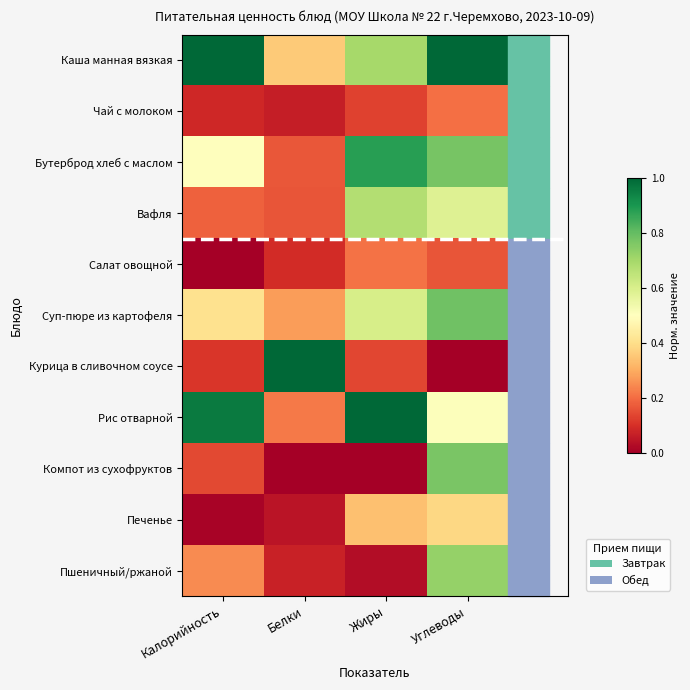

Reading left to right, what are all the values shown in this chart?

Каша манная вязкая: Калорийность=1.0	Белки=0.4	Жиры=0.7	Углеводы=1.0
Чай с молоком: Калорийность=0.1	Белки=0.1	Жиры=0.1	Углеводы=0.2
Бутерброд хлеб с маслом: Калорийность=0.5	Белки=0.2	Жиры=0.9	Углеводы=0.8
Вафля: Калорийность=0.2	Белки=0.2	Жиры=0.7	Углеводы=0.6
Салат овощной: Калорийность=0.0	Белки=0.1	Жиры=0.2	Углеводы=0.2
Суп-пюре из картофеля: Калорийность=0.4	Белки=0.3	Жиры=0.6	Углеводы=0.8
Курица в сливочном соусе: Калорийность=0.1	Белки=1.0	Жиры=0.1	Углеводы=0.0
Рис отварной: Калорийность=1.0	Белки=0.2	Жиры=1.0	Углеводы=0.5
Компот из сухофруктов: Калорийность=0.1	Белки=0.0	Жиры=0.0	Углеводы=0.8
Печенье: Калорийность=0.0	Белки=0.0	Жиры=0.3	Углеводы=0.4
Пшеничный/ржаной: Калорийность=0.2	Белки=0.1	Жиры=0.0	Углеводы=0.7